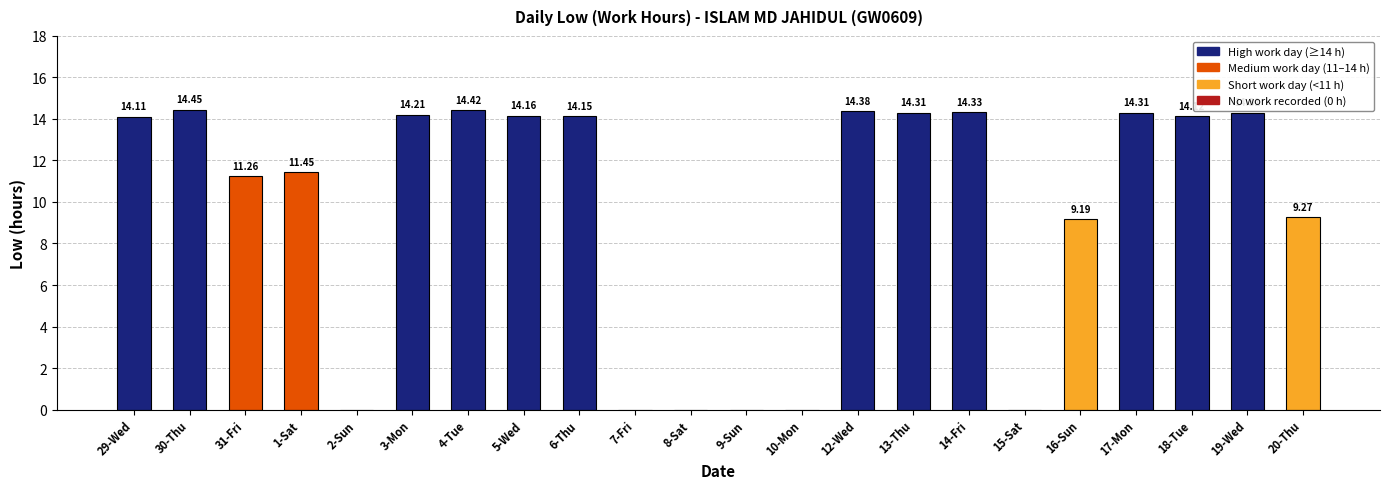

Which label corresponds to the largest value in the chart?

30-Thu